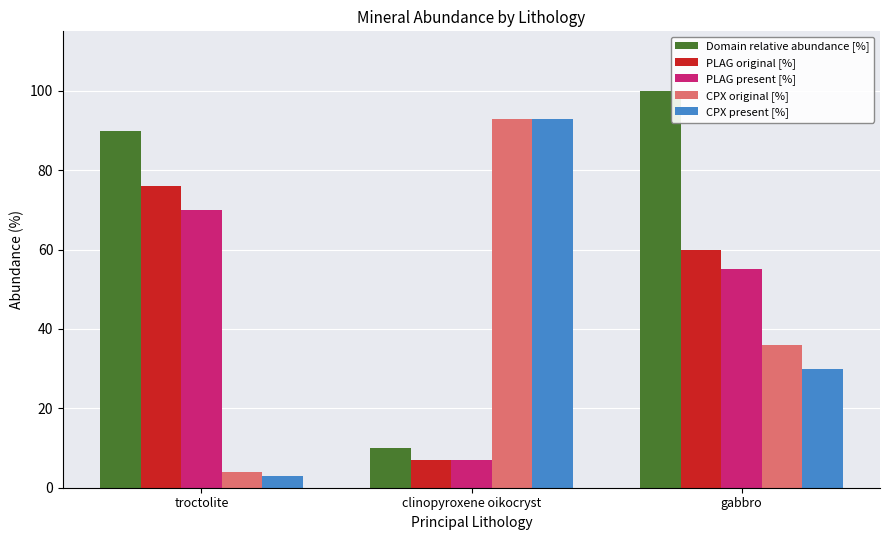

At which category is the sum across all series the highest?

gabbro